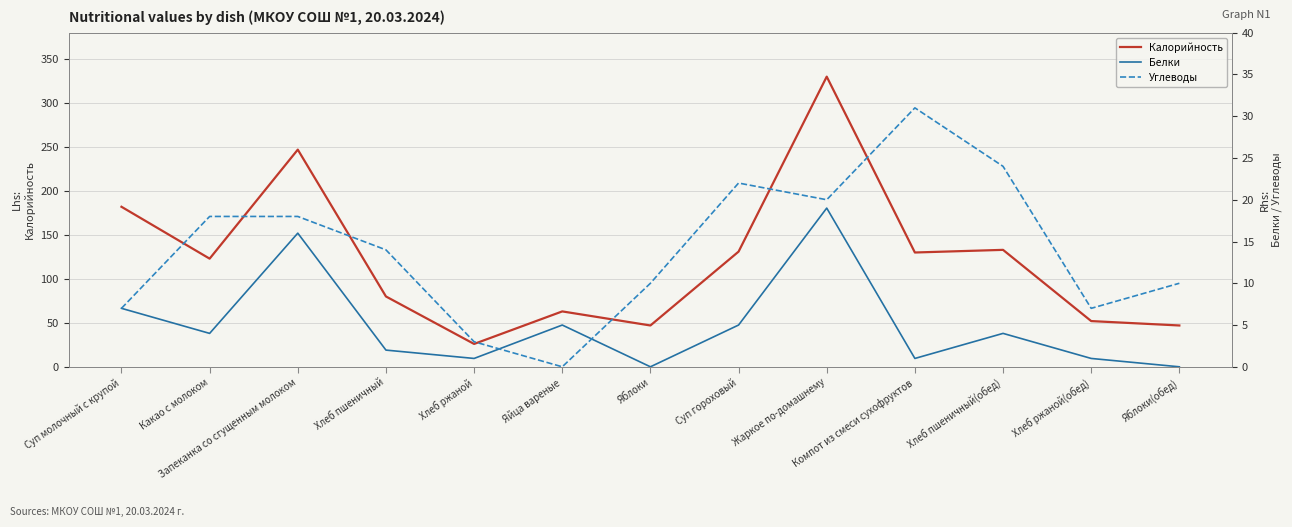

Reading left to right, list all the values displayed in this chart.

Калорийность: 182	123	247	80	26	63	47	131	330	130	133	52	47
Белки: 7	4	16	2	1	5	0	5	19	1	4	1	0
Углеводы: 7	18	18	14	3	0	10	22	20	31	24	7	10